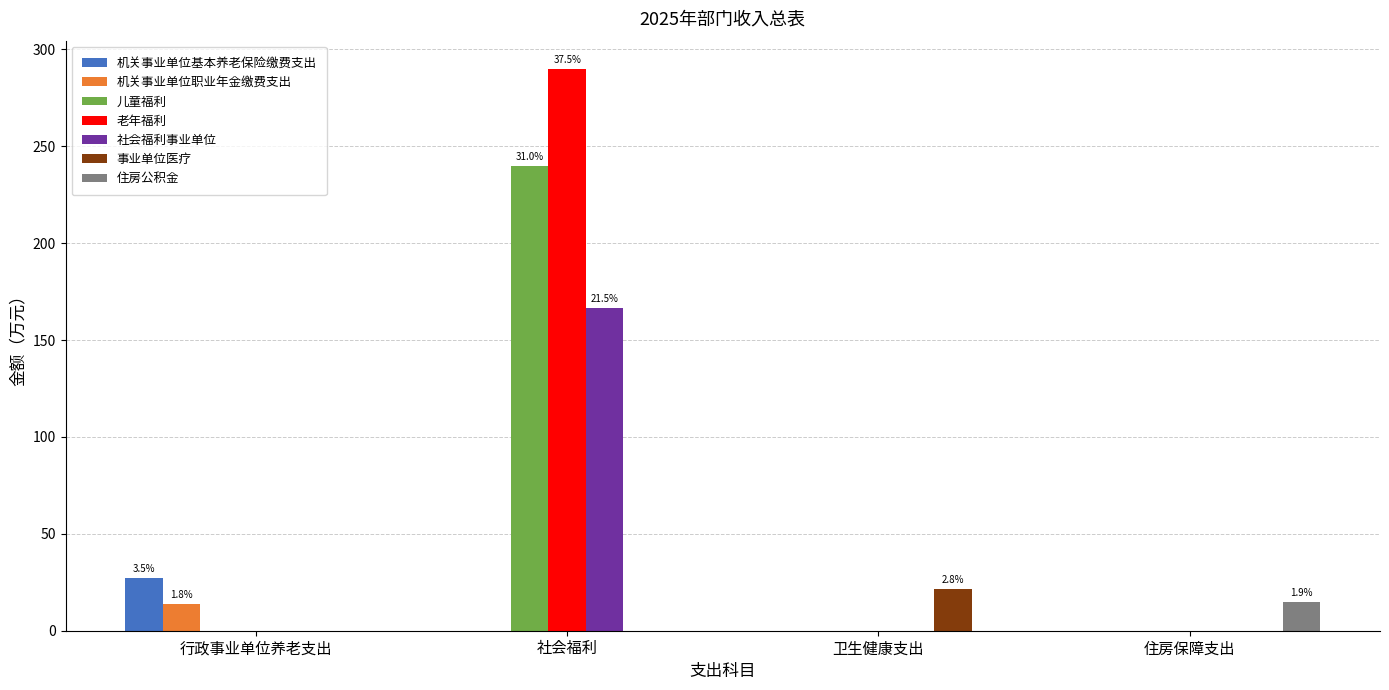

What is the maximum value shown in the chart?

290.0